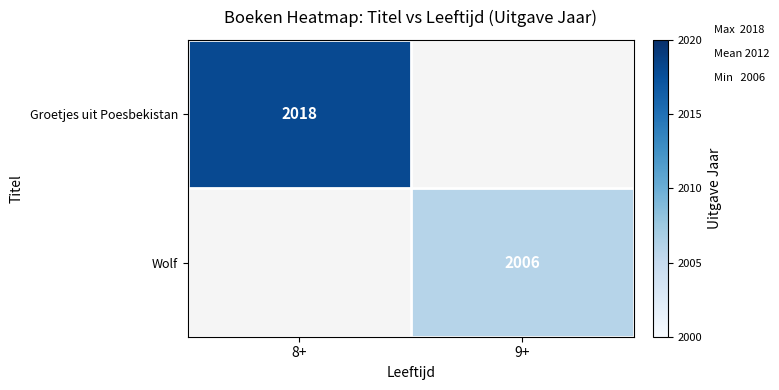

Is the value of Wolf at 9+ greater than the value of Groetjes uit Poesbekistan at 8+?

No